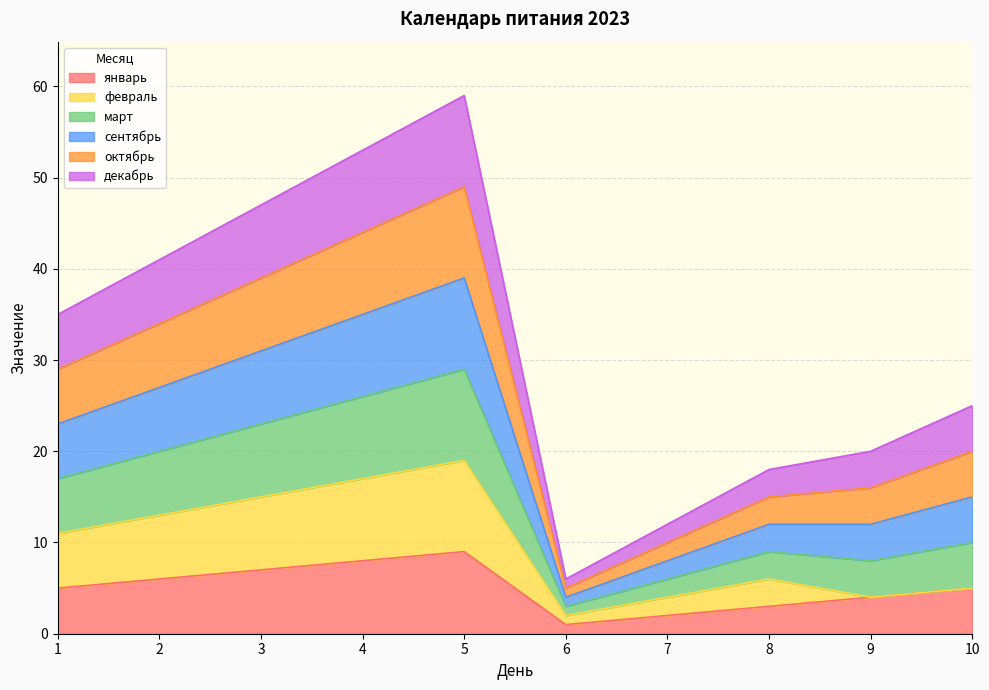

Does the chart have visible grid lines?

Yes